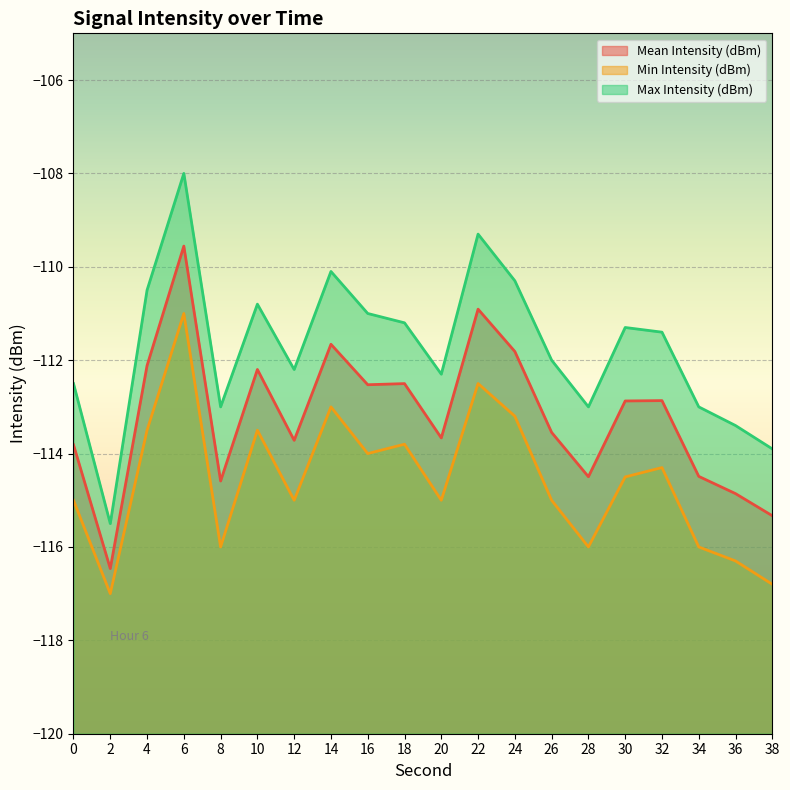

At which label does Min Intensity (dBm) reach its minimum?

2